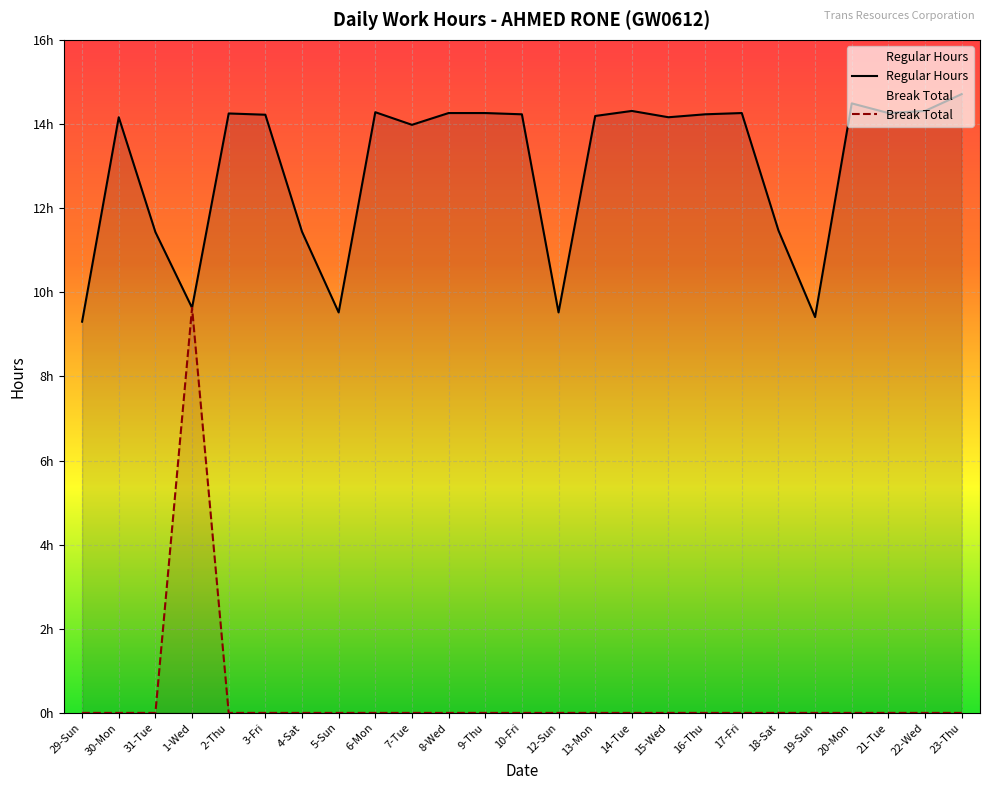

Does the chart display data point markers on the line(s)?

No